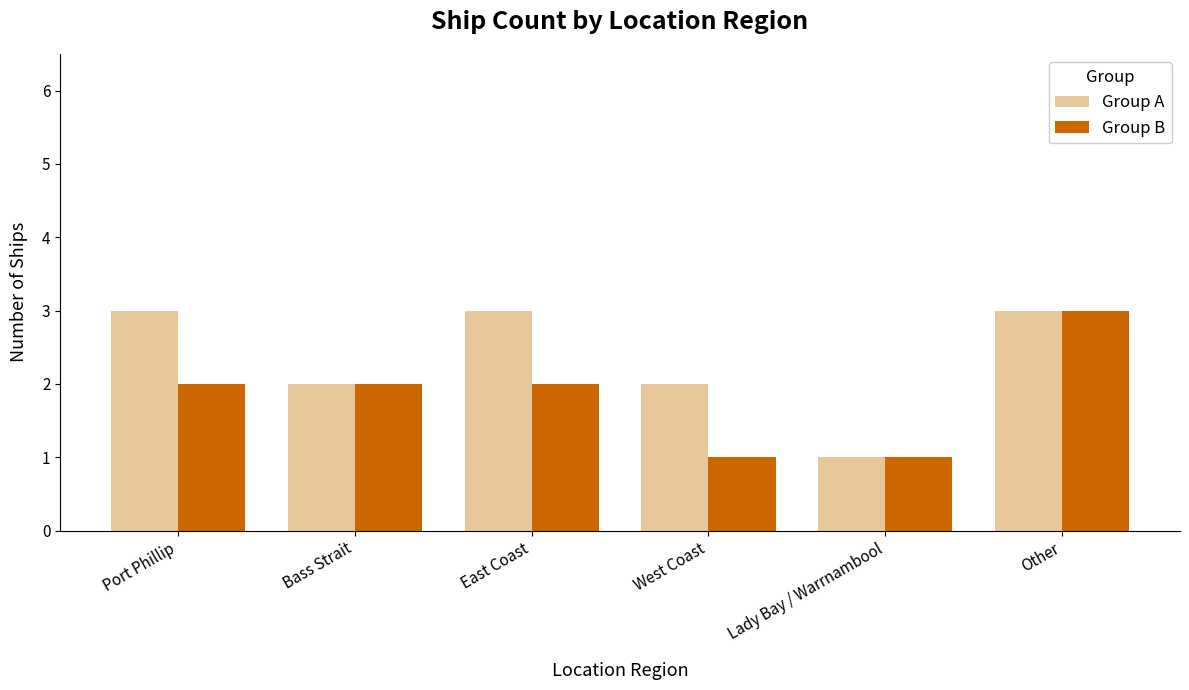

At which category is the sum across all series the highest?

Other